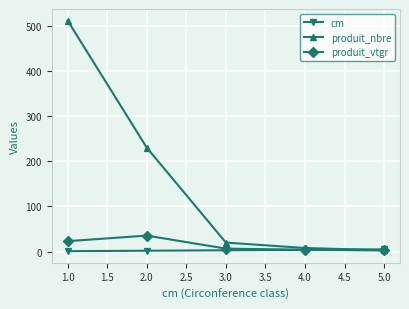

True or false: produit_vtgr has more than 2 interior local peaks.

False